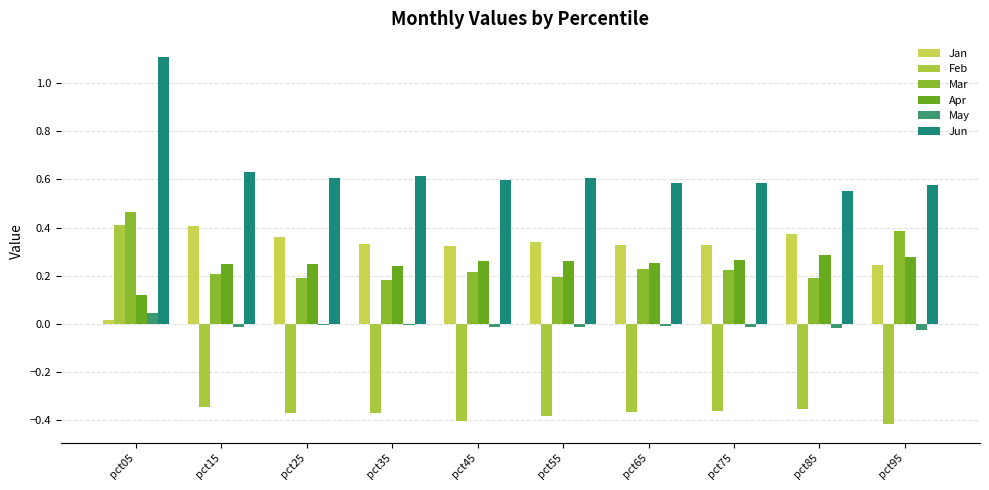

What is the value of the Jan bar at the 2nd from the left?

0.4